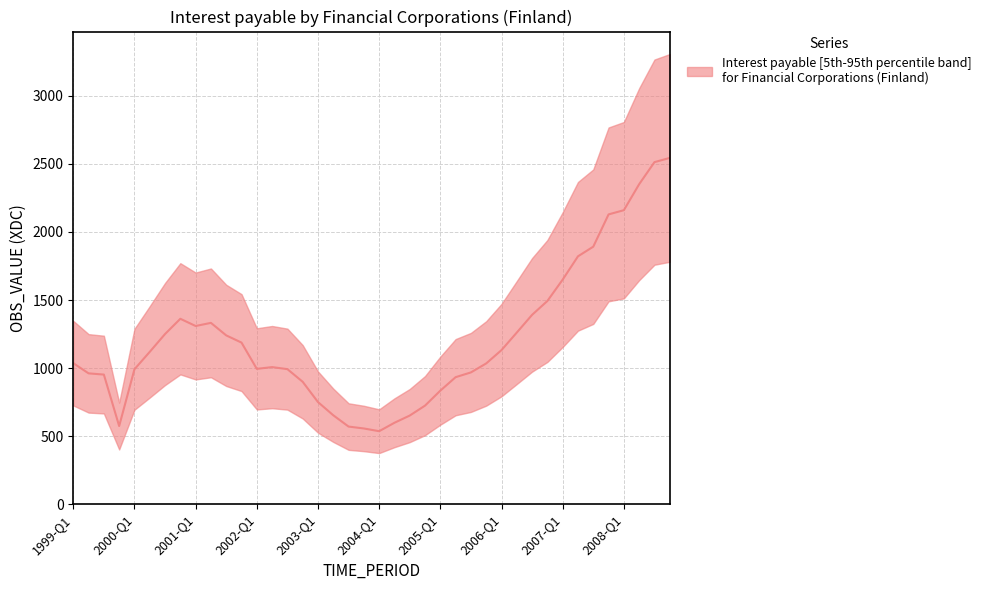

How many data points are above 1036?

19